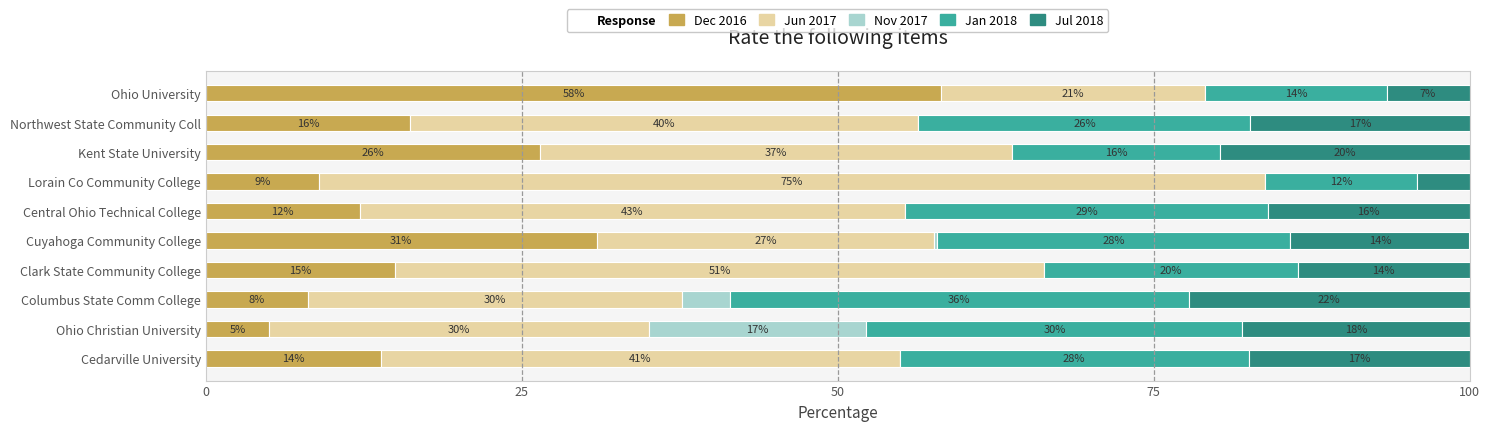

The Dec 2016 series shows 30.9 at Cuyahoga Community College. True or false?

True